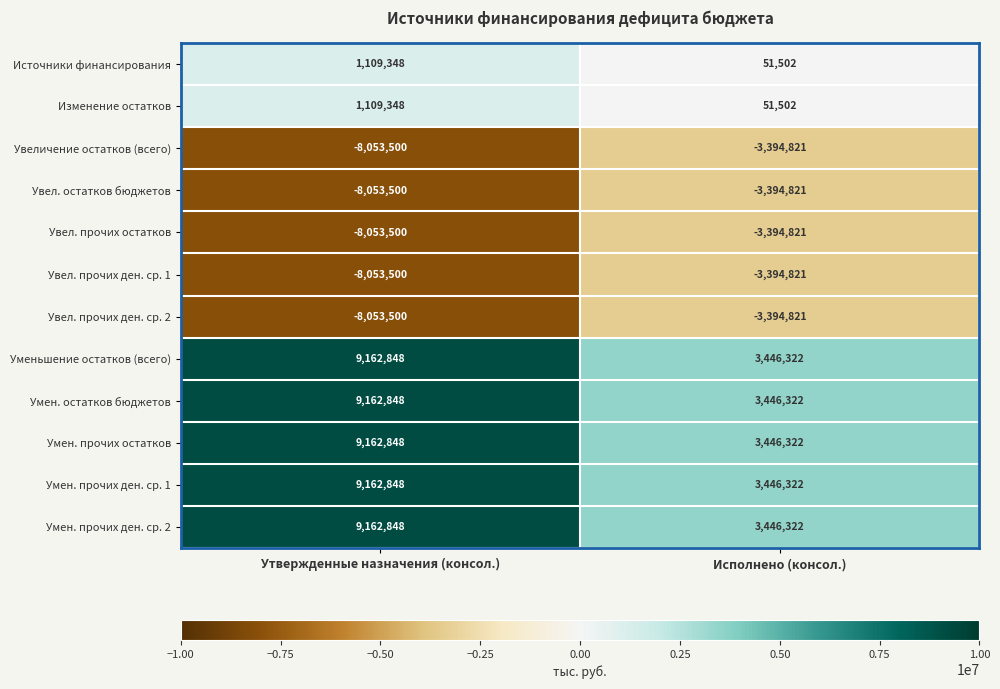

What is the total value across all series at Утвержденные назначения (консол.)?

7765436